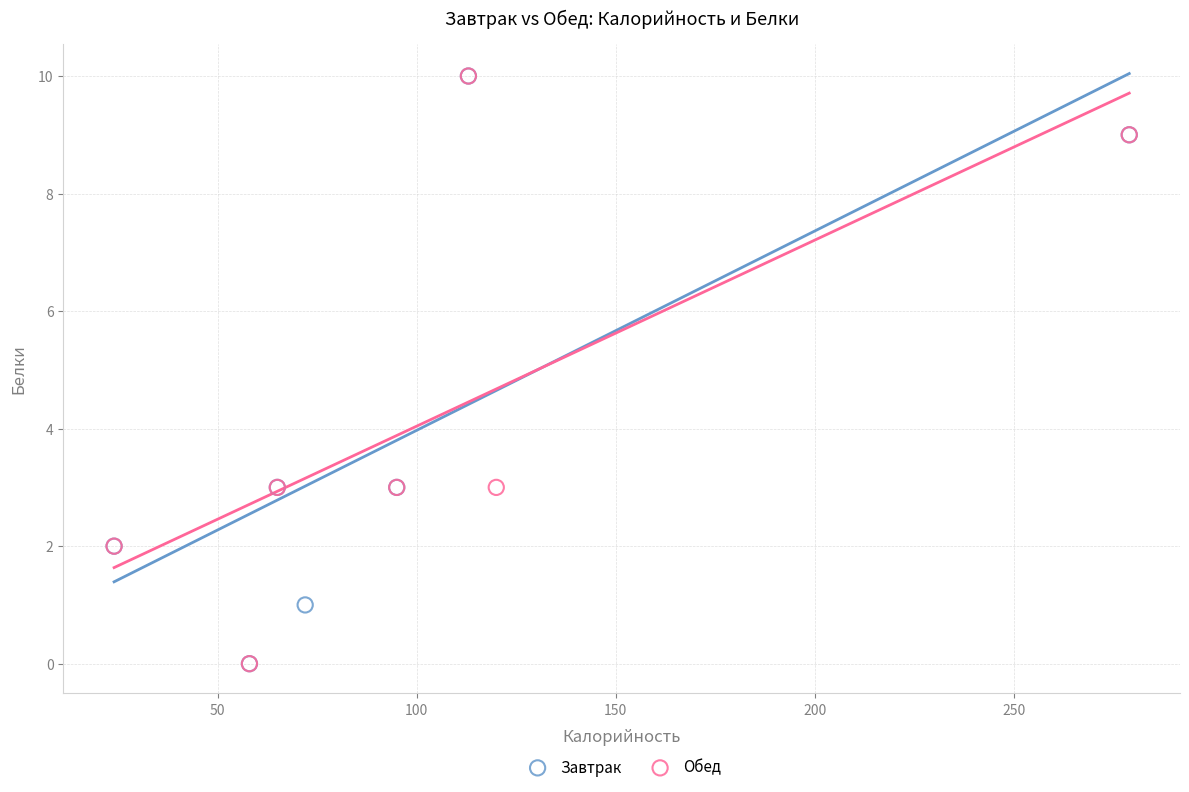

What are all the series names shown in the legend?

Завтрак, Обед